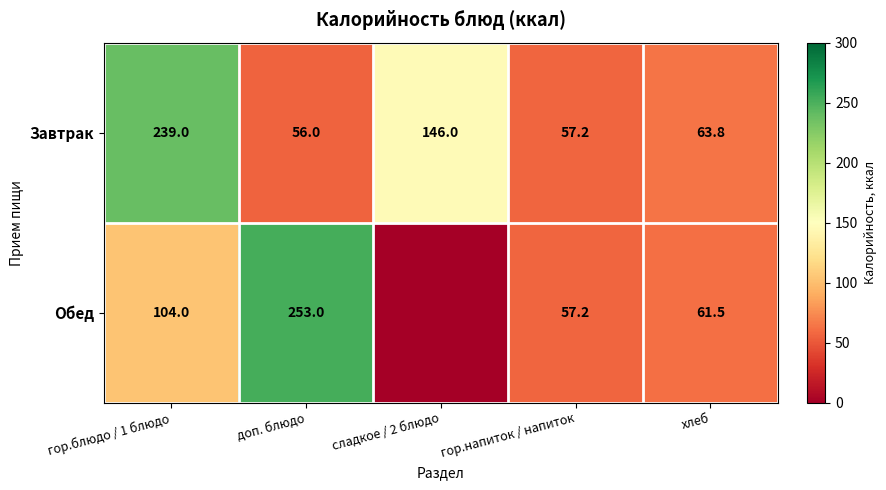

At how many categories does at least one series exceed 186?

2